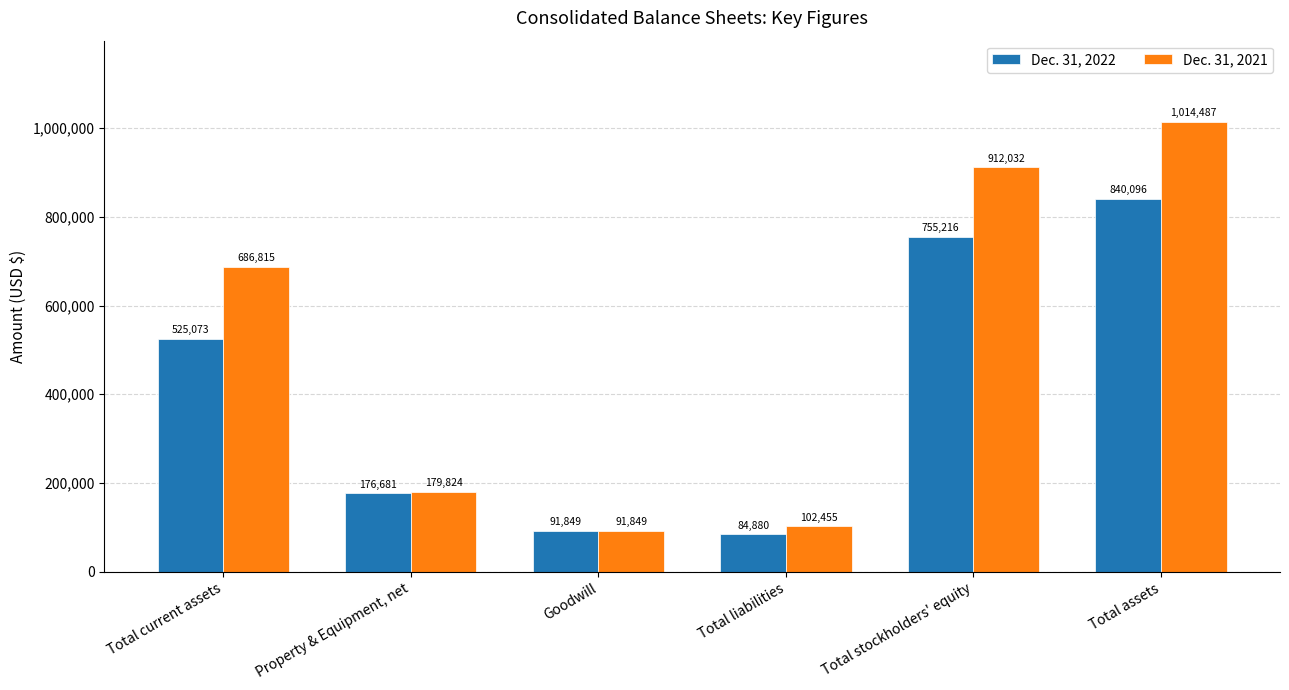

What are all the series names shown in the legend?

Dec. 31, 2022, Dec. 31, 2021